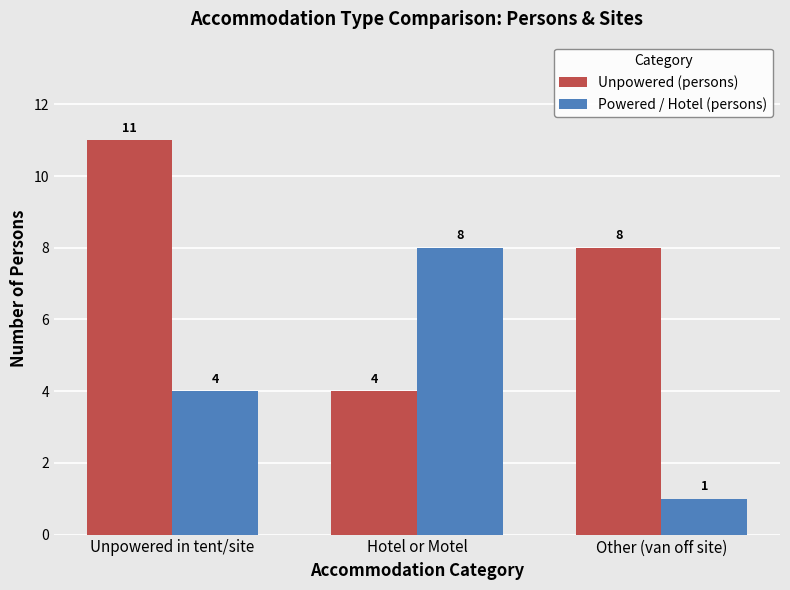

What is the approximate value of Unpowered (persons) at Unpowered in tent/site?

11